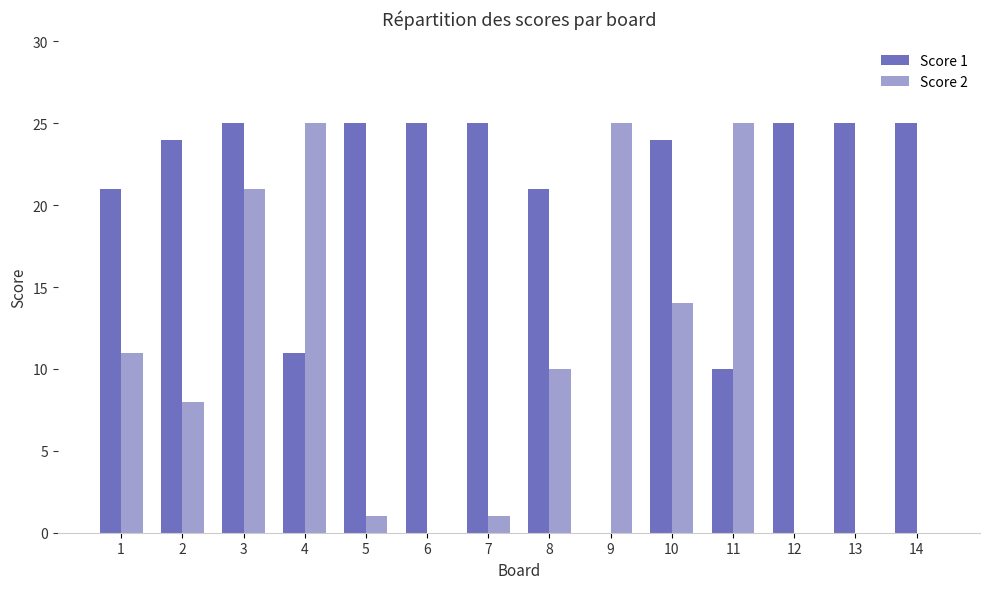

What is the maximum value for Score 1?

25